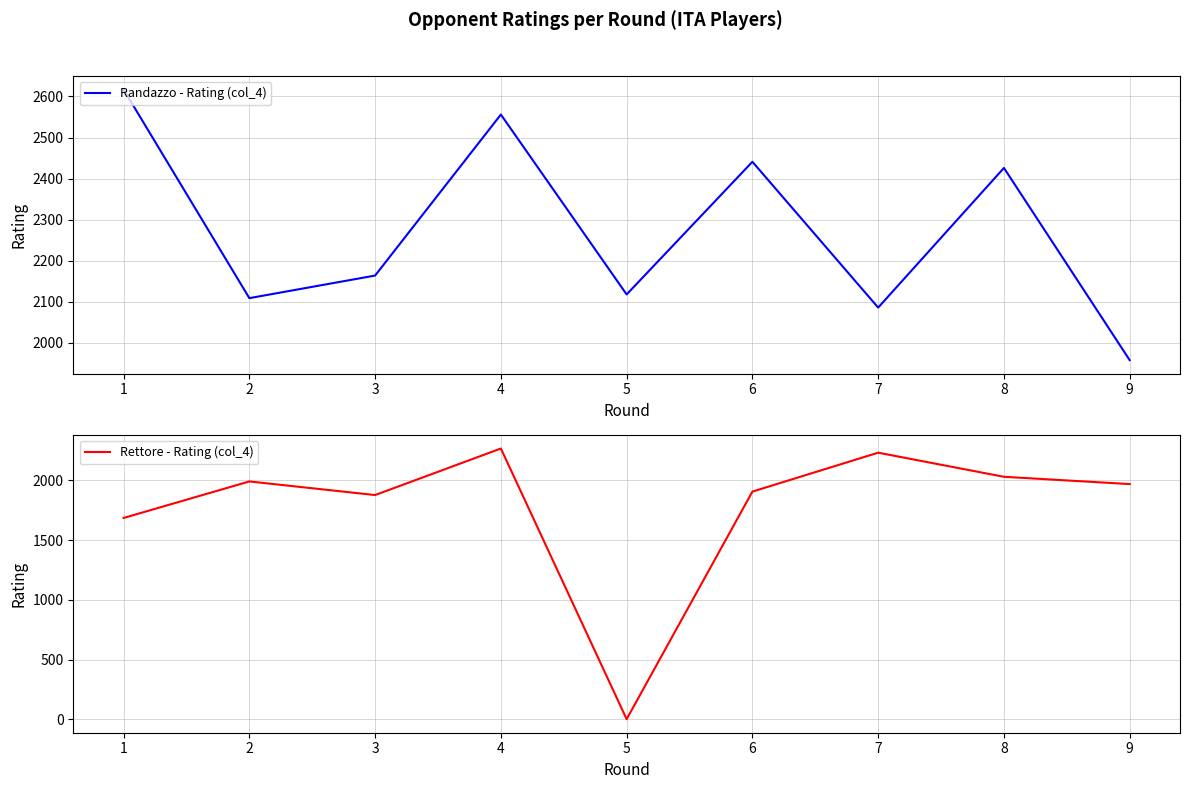

Which category has the highest value in the Rettore - Rating (col_4) series?

4